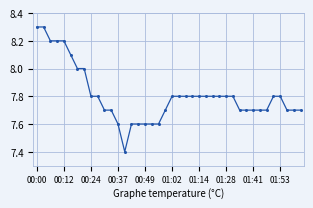

How many lines are shown in the chart?

1